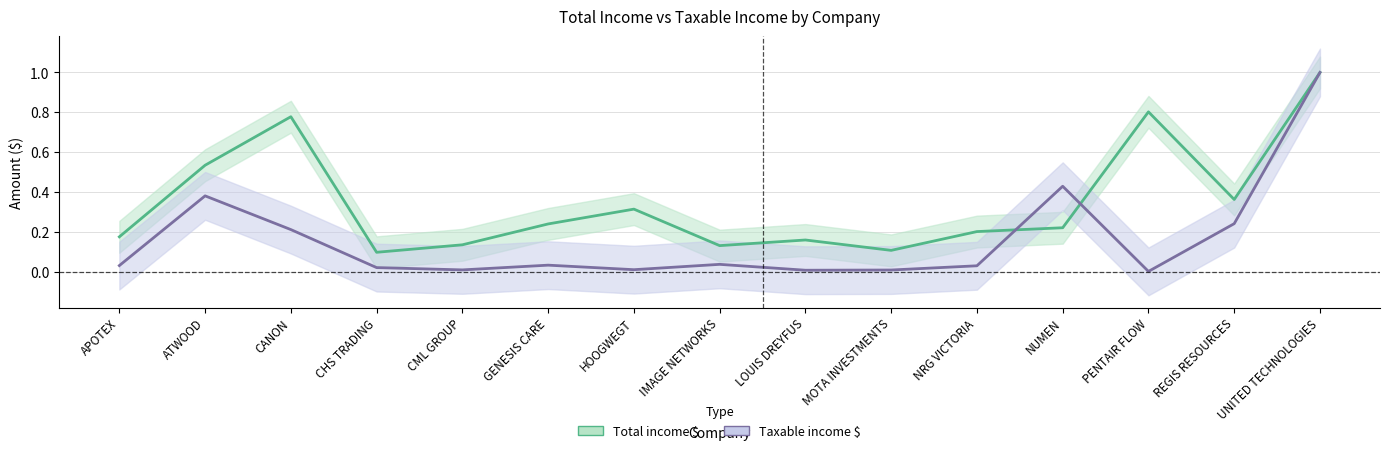

Rank the series by their average value, from lowest to highest.

Taxable income $, Total income $